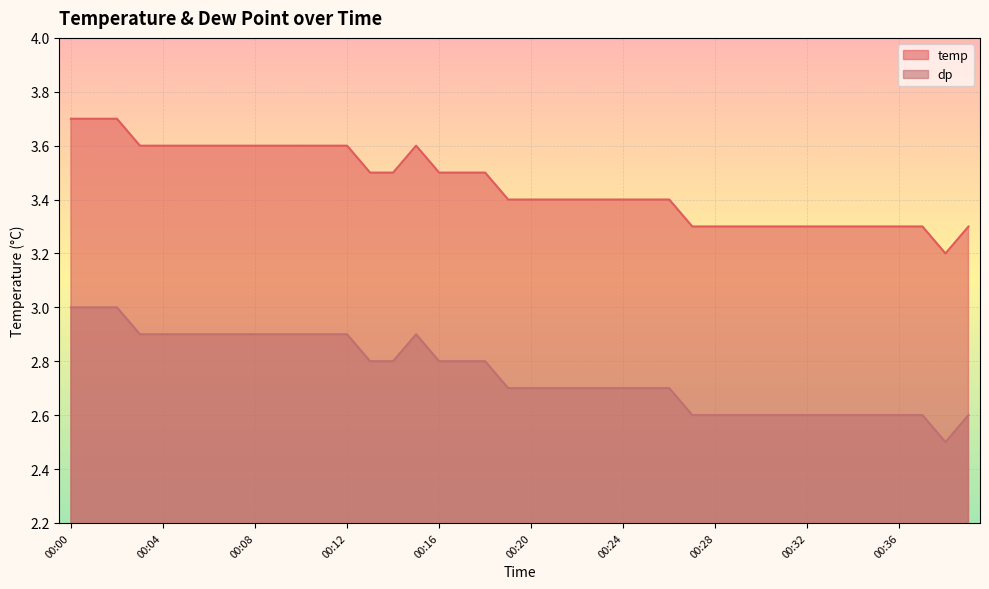

What is the approximate value of dp at 00:04?

2.9